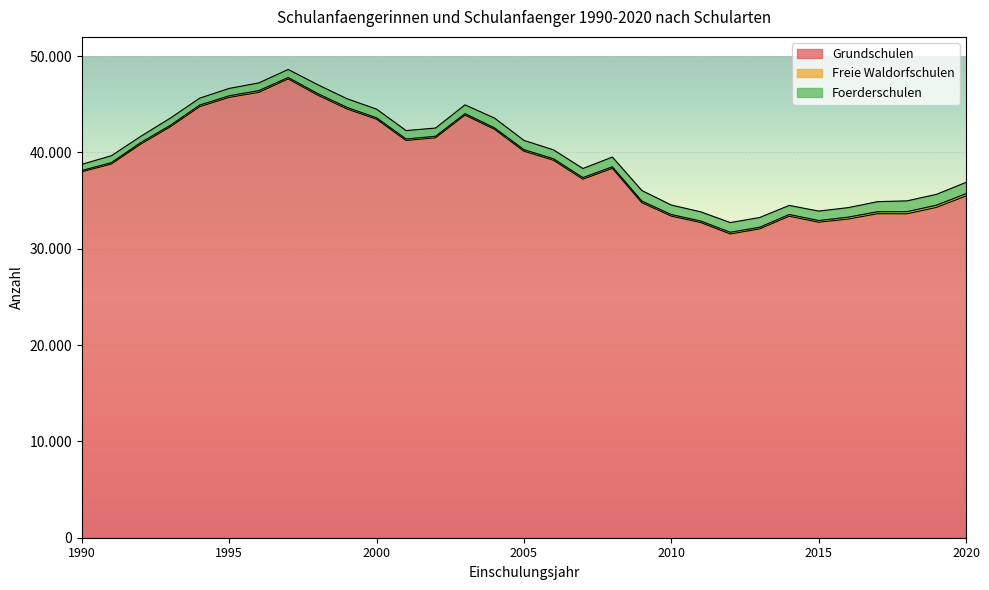

Which category has the highest value in the Foerderschulen series?

2020